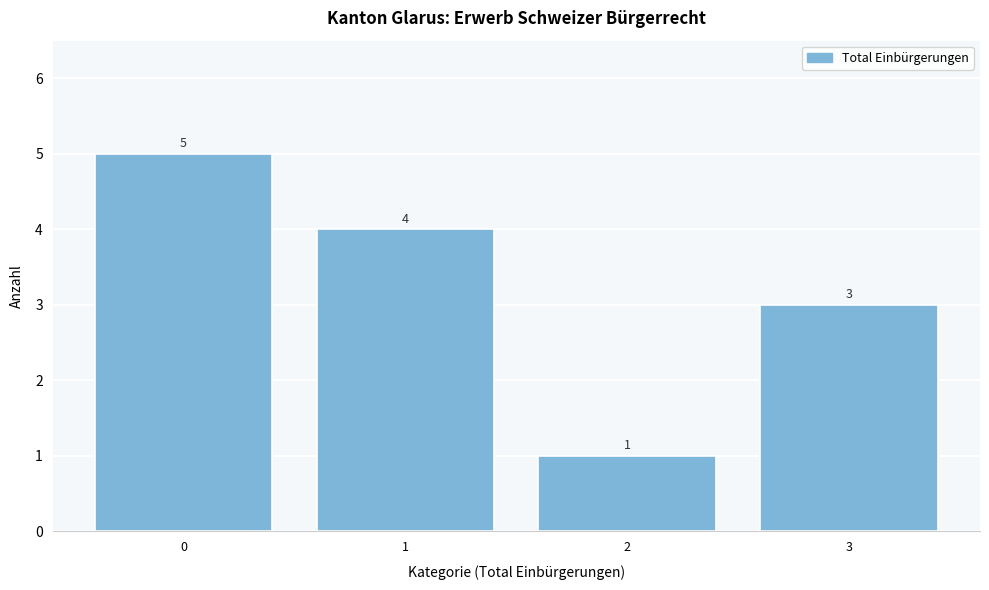

Reading left to right, what are all the values shown in this chart?

5	4	1	3